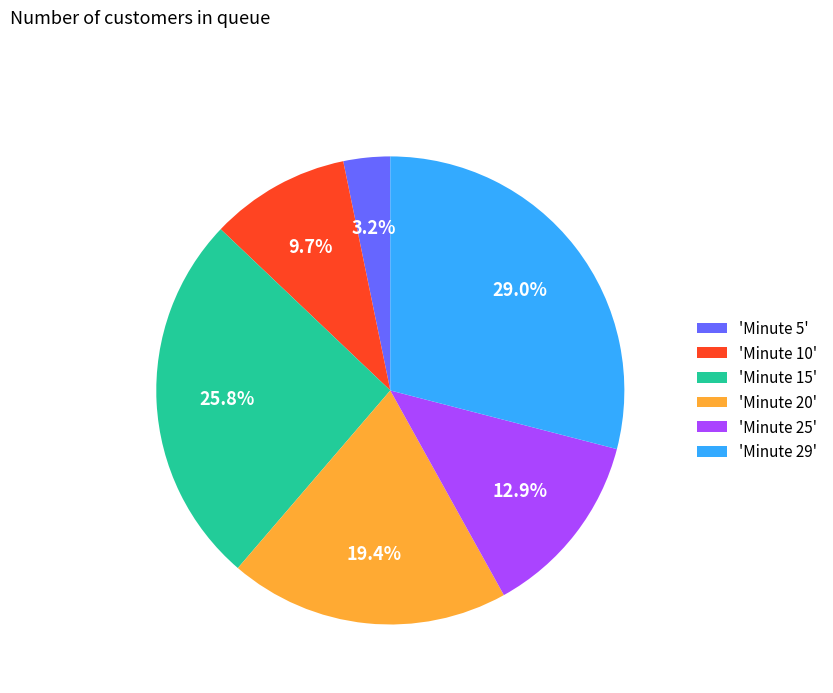

What portion of the pie excludes 'Minute 29'?

71.0%